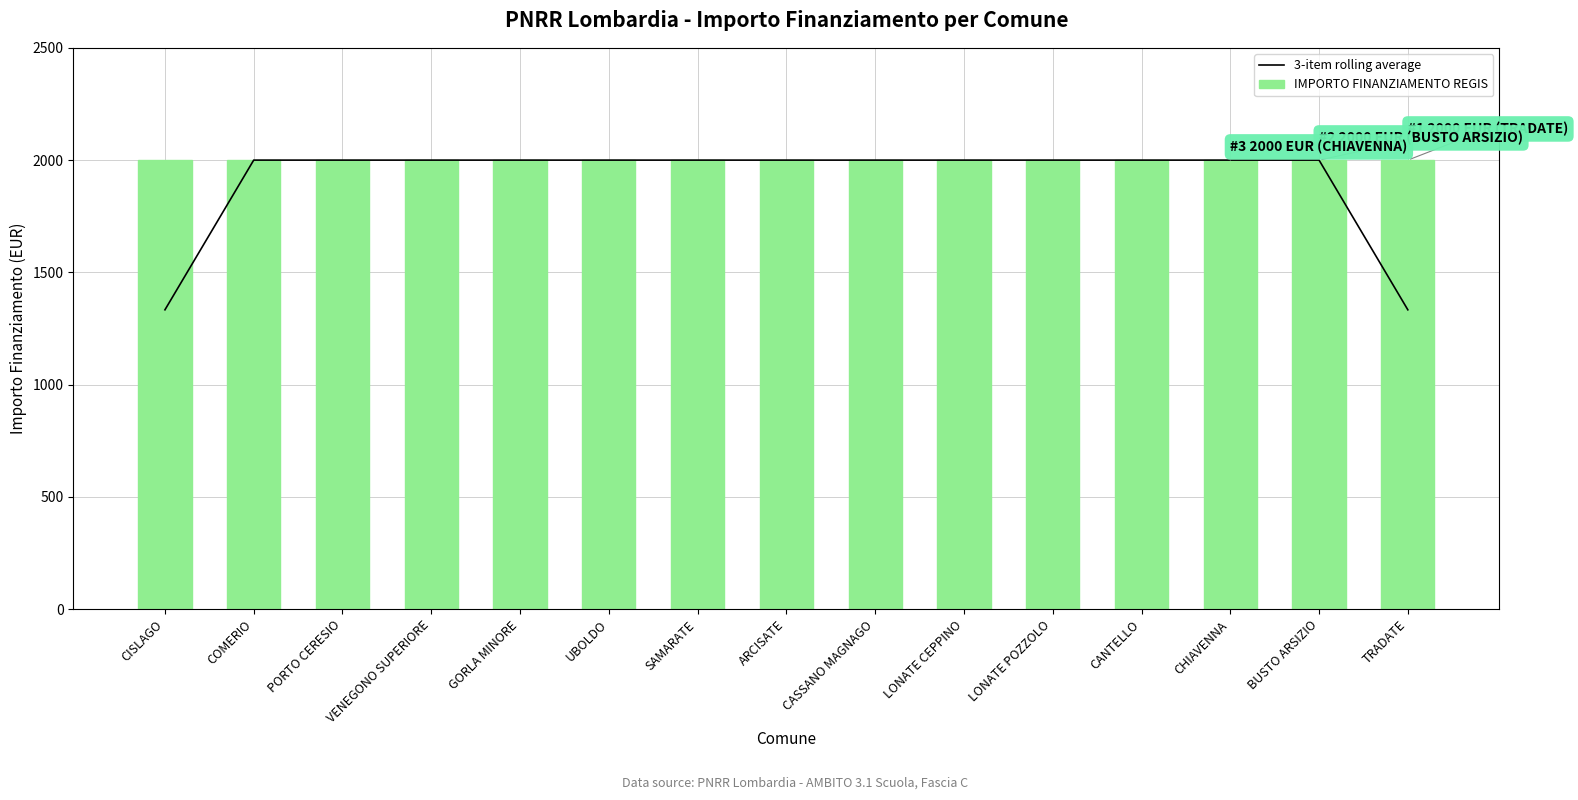

Read the 3-item rolling average value at UBOLDO.

2000.0